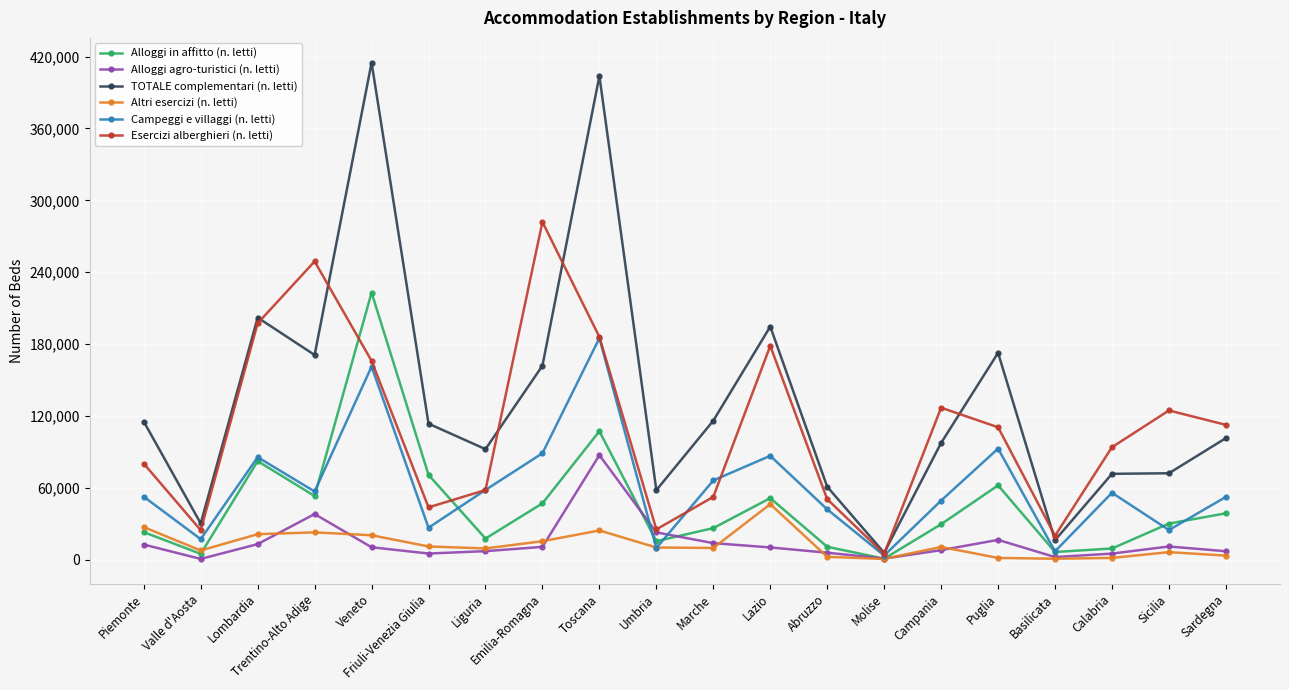

Is the value of Alloggi agro-turistici (n. letti) at Umbria greater than the value of Campeggi e villaggi (n. letti) at Basilicata?

Yes